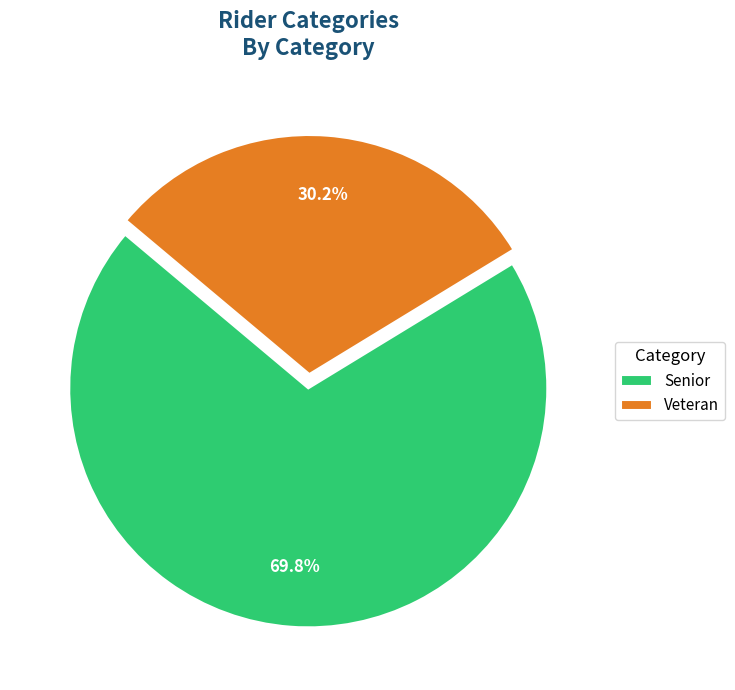

To the nearest percent, what portion does Veteran represent?

30%